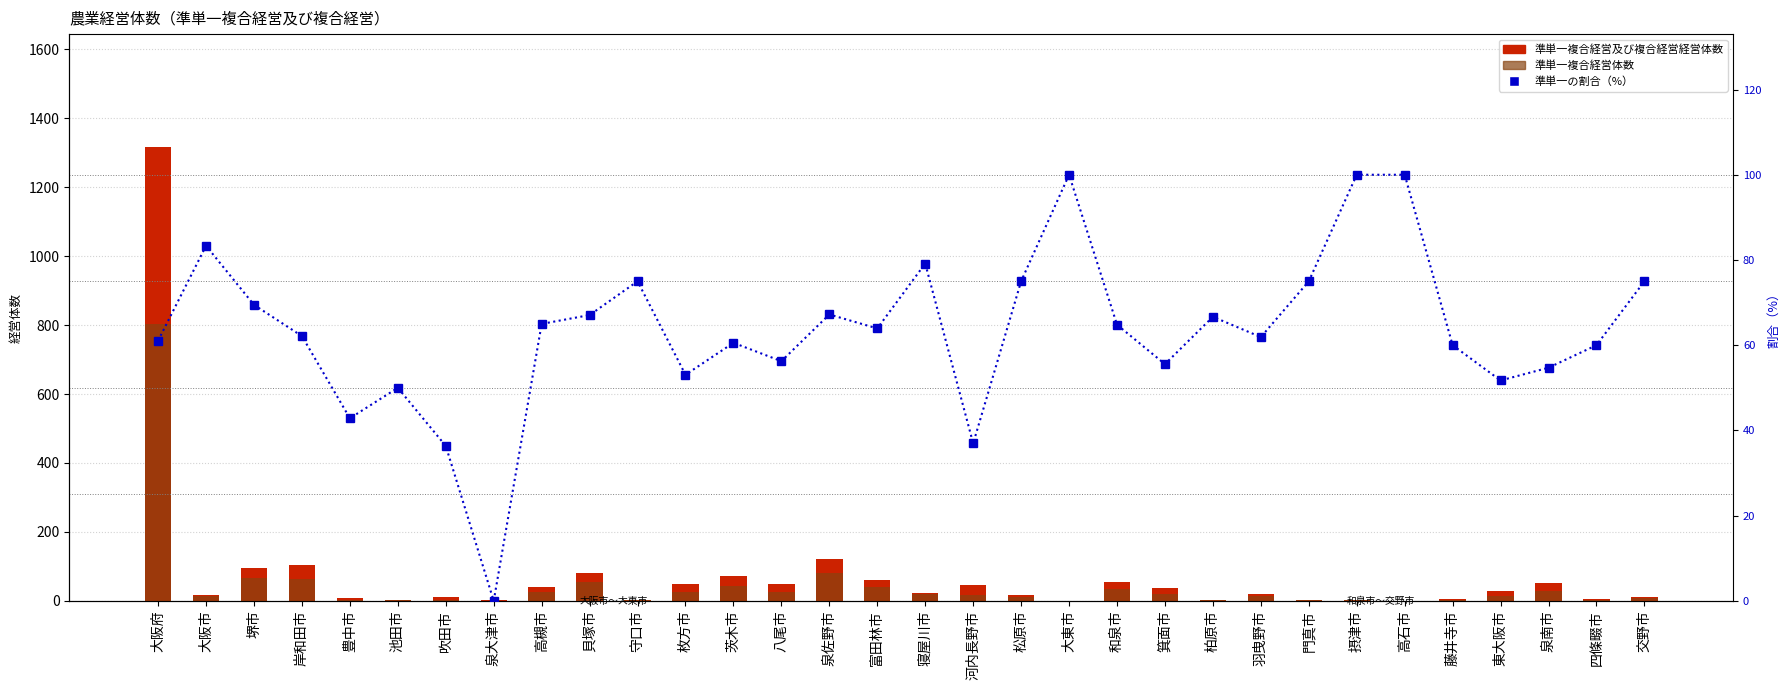

Which series has the widest spread of values?

準単一複合経営及び複合経営経営体数